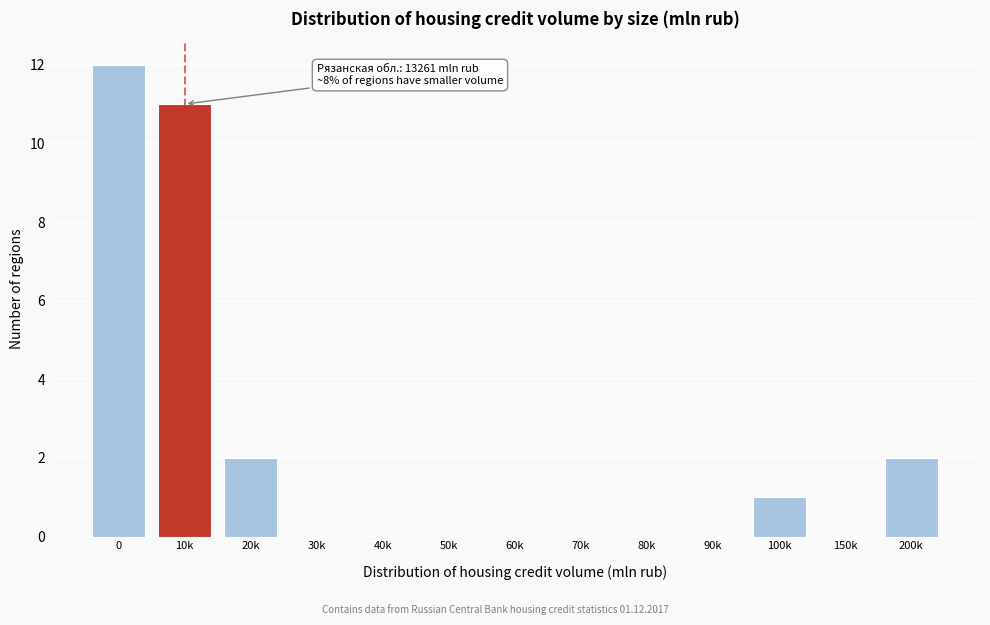

Reading left to right, transcribe all the data shown in this chart.

0=12	10k=11	20k=2	30k=0	40k=0	50k=0	60k=0	70k=0	80k=0	90k=0	100k=1	150k=0	200k=2